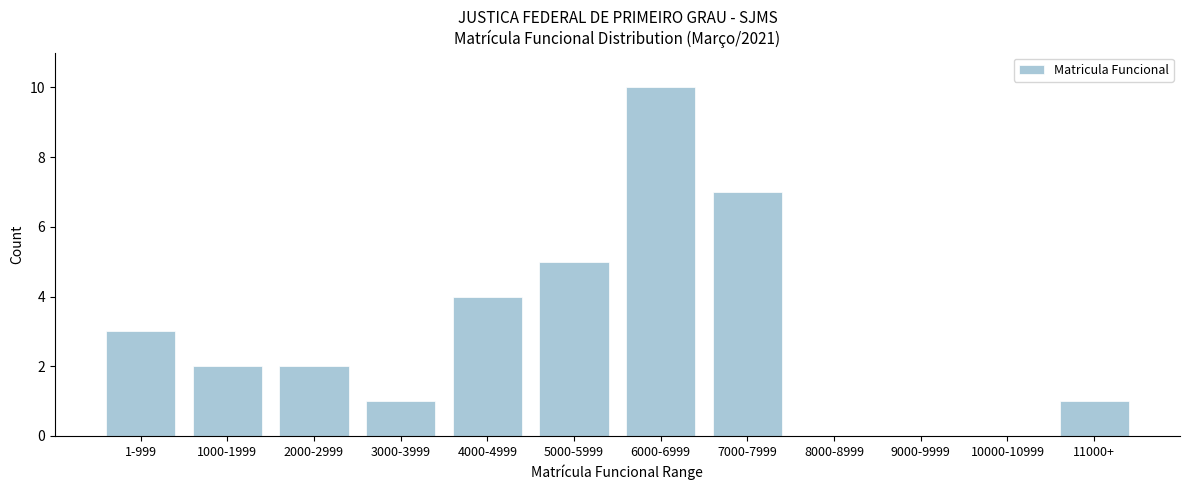

Reading left to right, transcribe all the data shown in this chart.

1-999=3	1000-1999=2	2000-2999=2	3000-3999=1	4000-4999=4	5000-5999=5	6000-6999=10	7000-7999=7	8000-8999=0	9000-9999=0	10000-10999=0	11000+=1